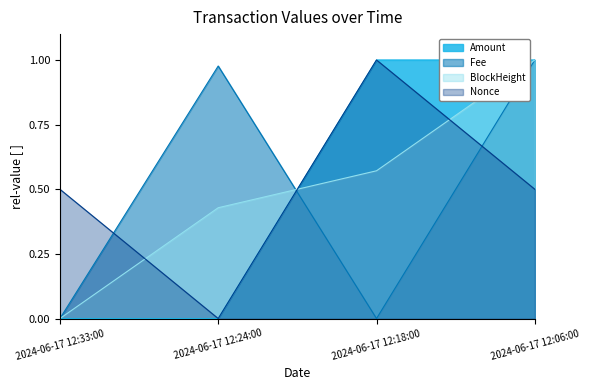

Between 2024-06-17 12:18:00 and 2024-06-17 12:06:00, which series saw the biggest shift?

Fee